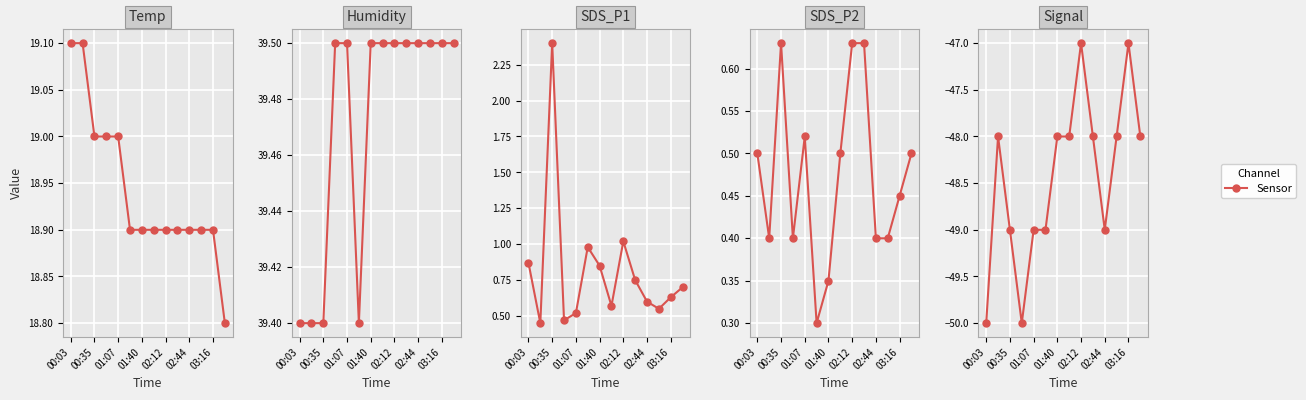

What is the label of the 1st point from the left?

00:03